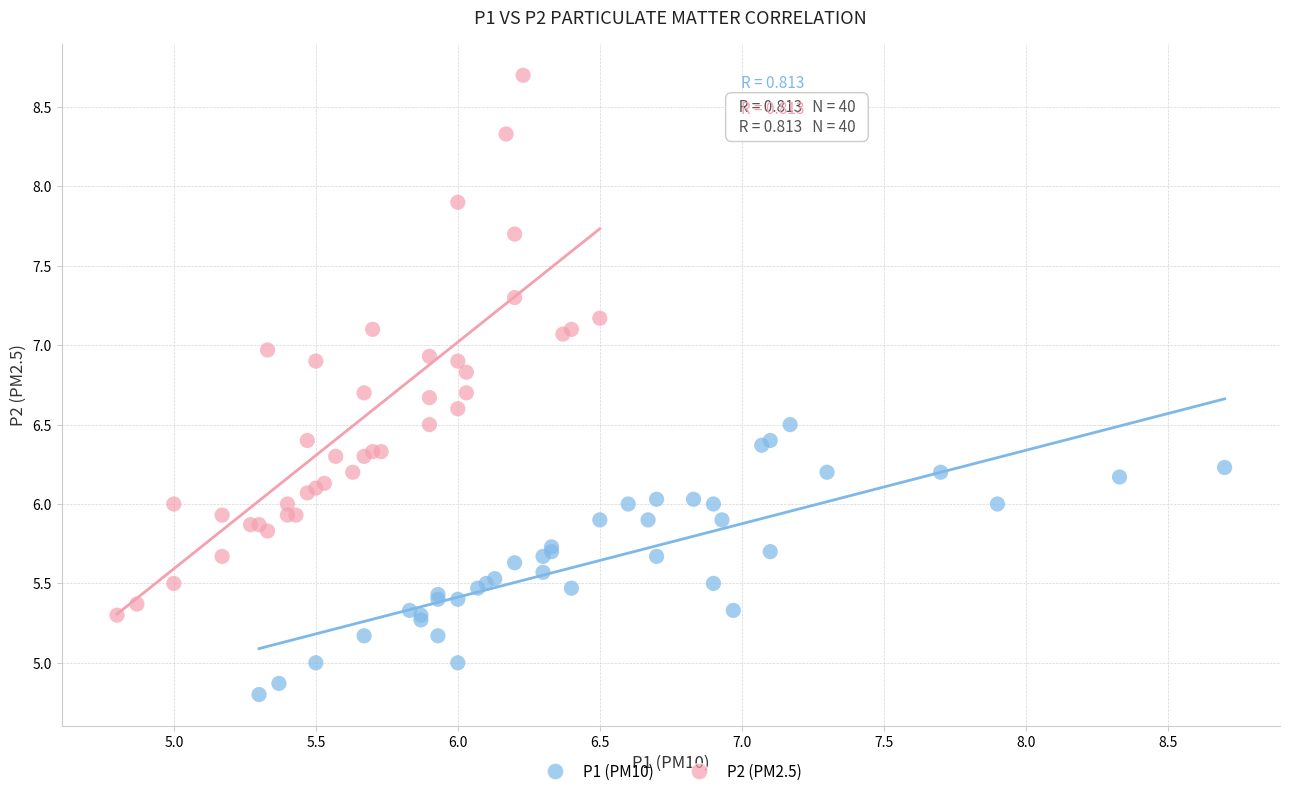

Which series contains the highest Y value?

P2 (PM2.5)